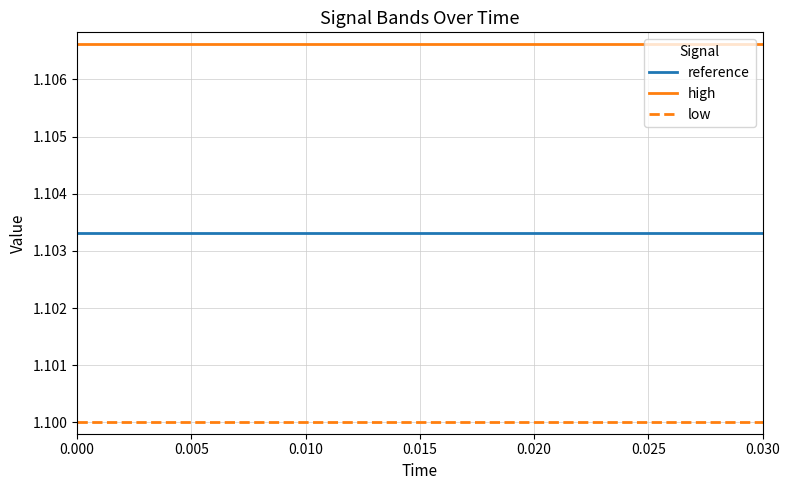

True or false: reference and low intersect in this chart.

False